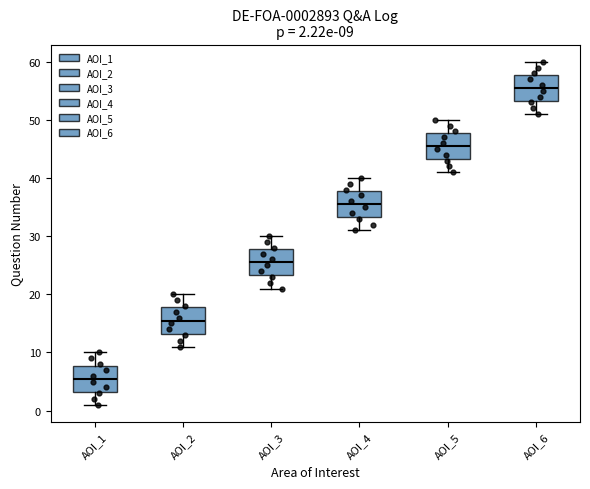

Which box has the highest median line?

AOI_6